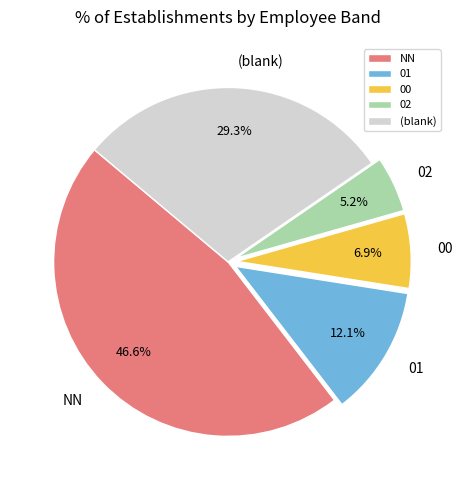

Between 00 and (blank), which is larger?

(blank)